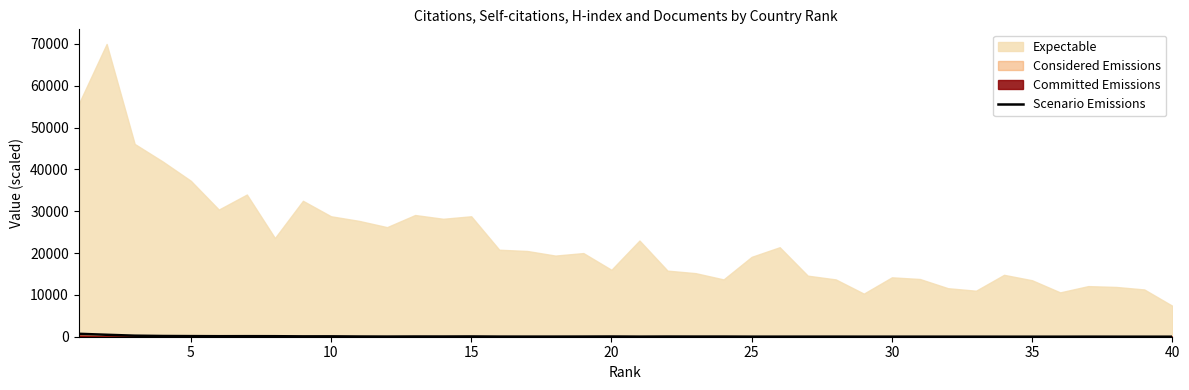

How many points are lower than both their immediate neighbors (excluding endpoints)?

10